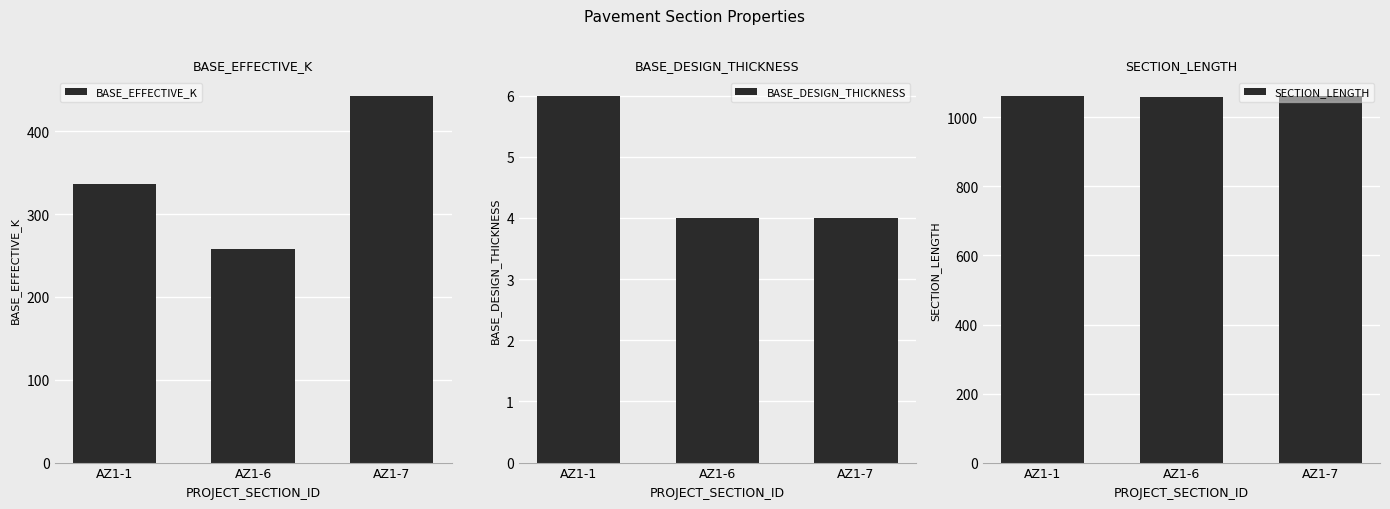

What is the average value of the BASE_DESIGN_THICKNESS series?

5